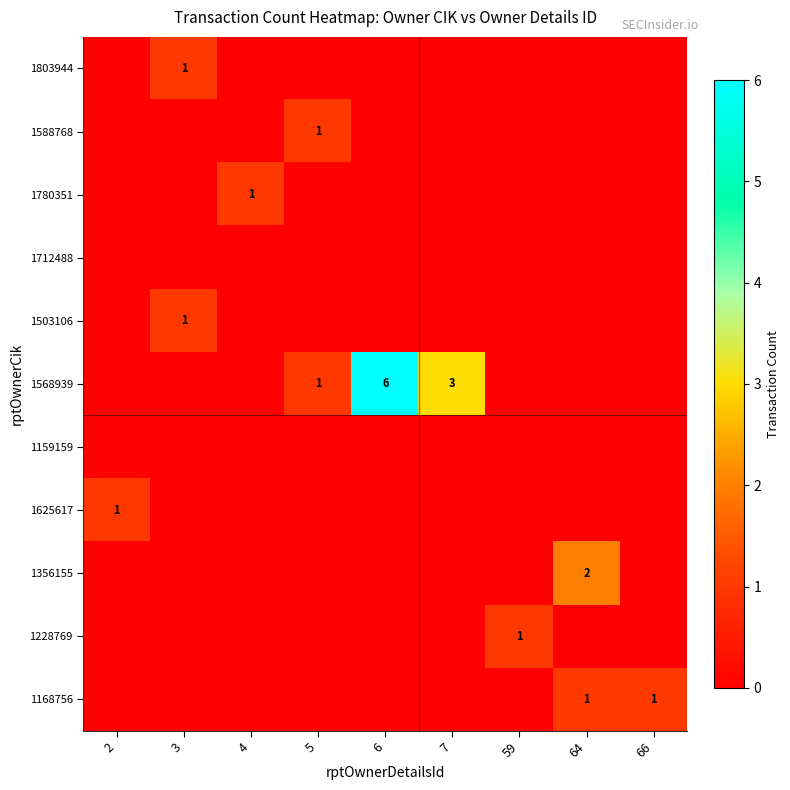

Is it true that 1568939 equals 6 at 6?

True